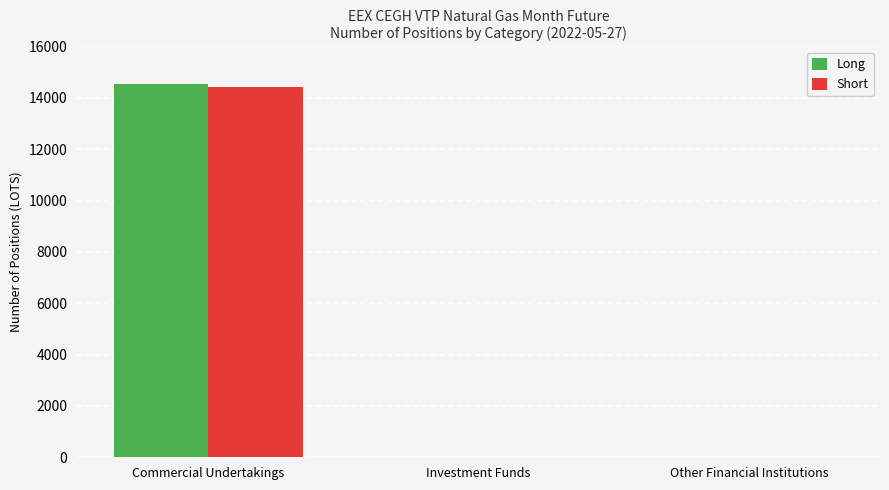

What is the highest value of the Short series?

14401